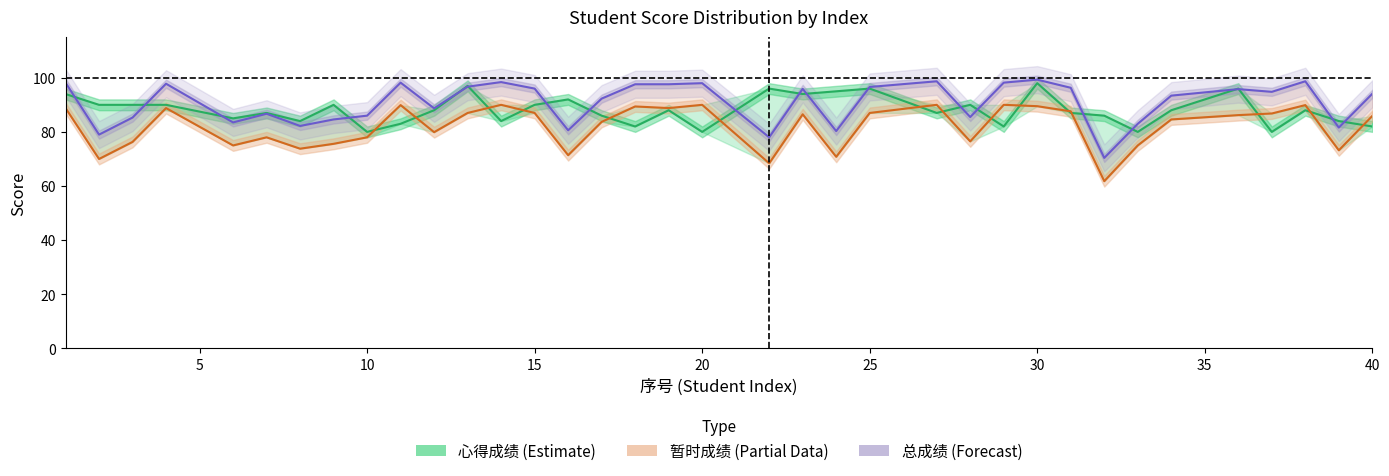

The value of 总成绩 (Overall) at 29 is 144.3. True or false?

False